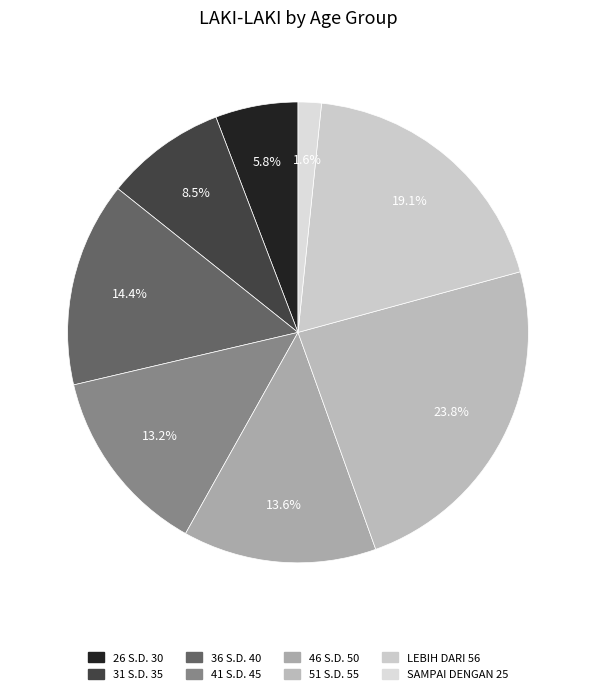

The 51 S.D. 55 slice represents 18% of the pie. True or false?

False